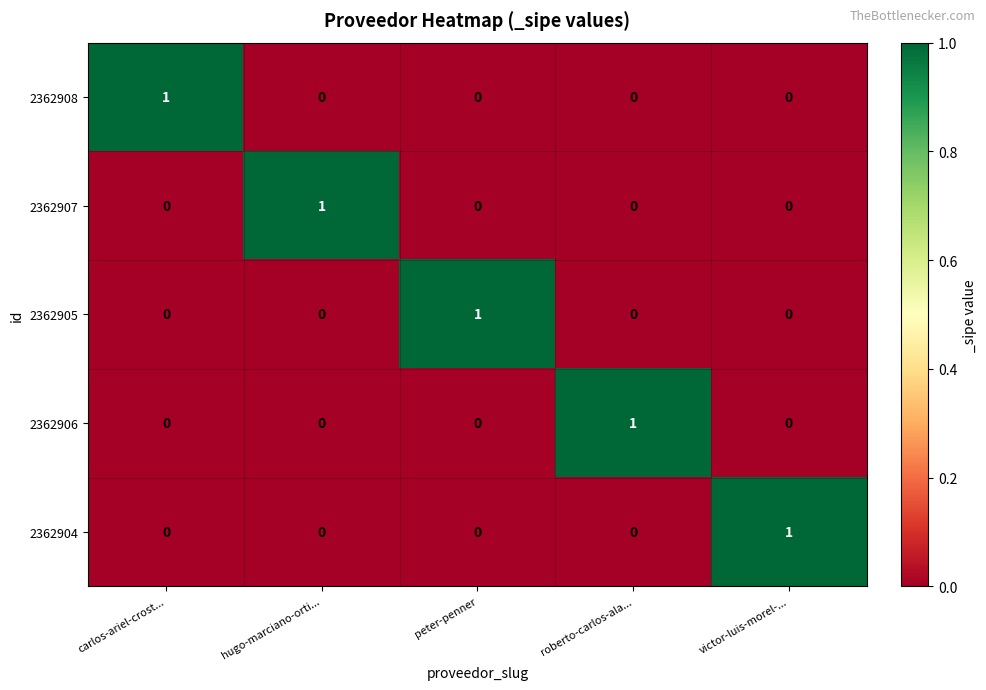

At how many categories does at least one series exceed 0?

5